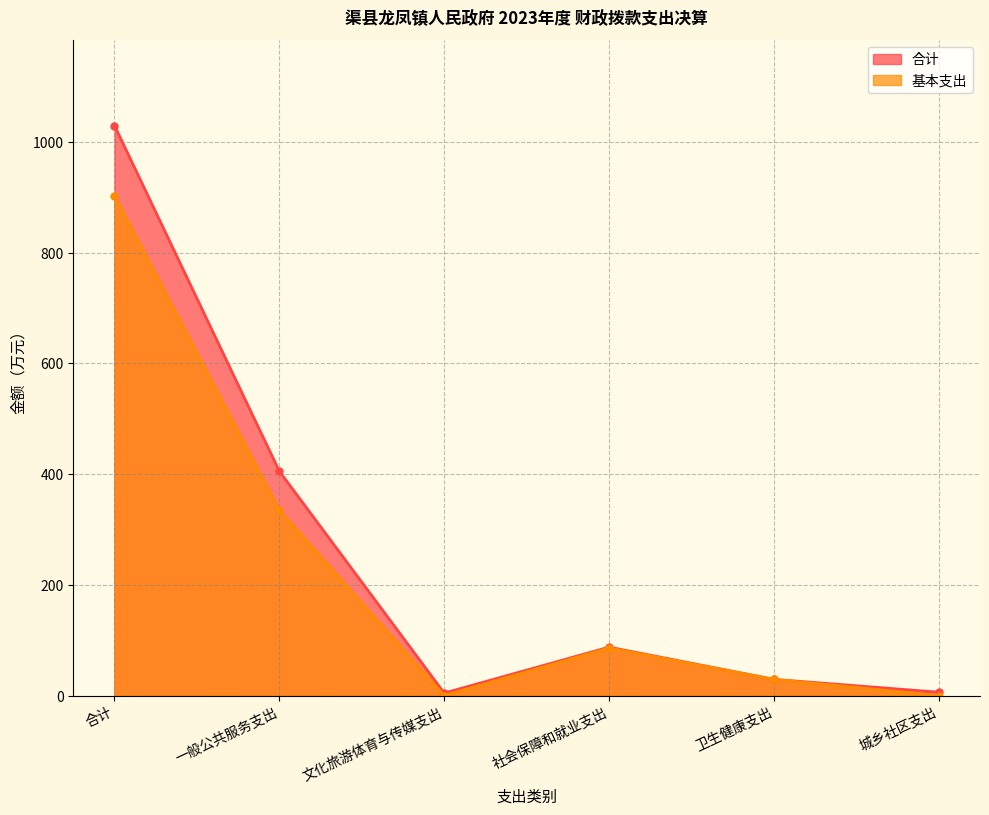

What are all the series names shown in the legend?

合计, 基本支出